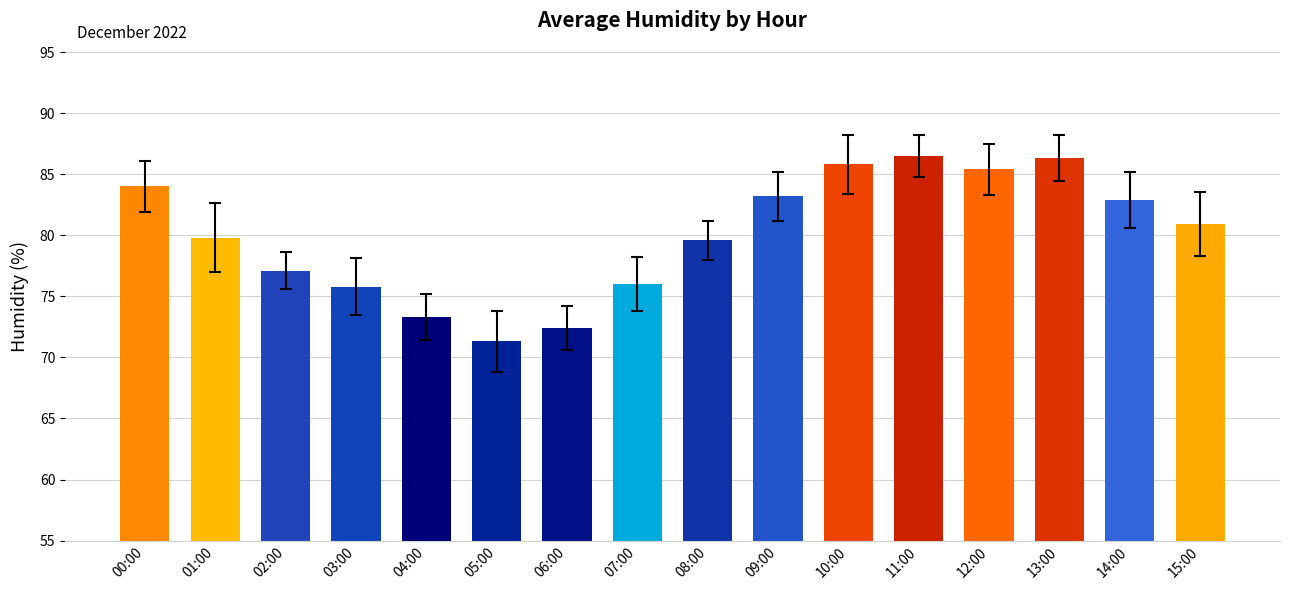

At which label does the data first exceed 80?

00:00